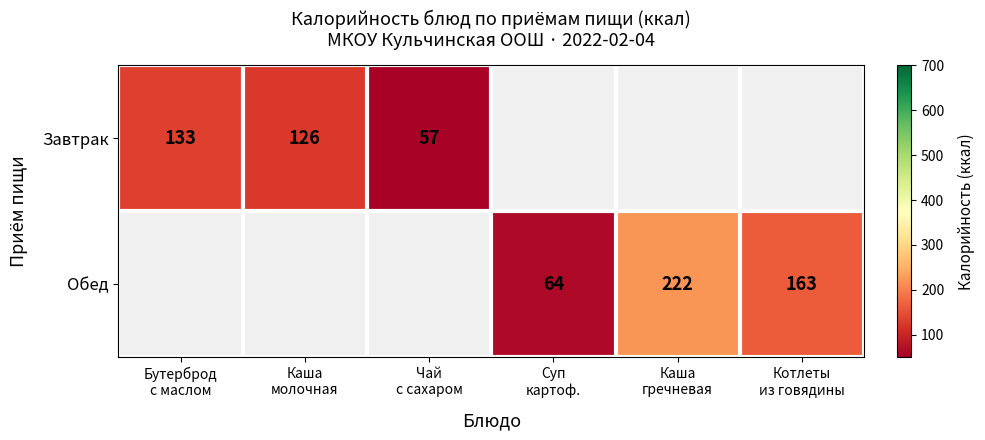

What is the smallest value displayed?

57.0